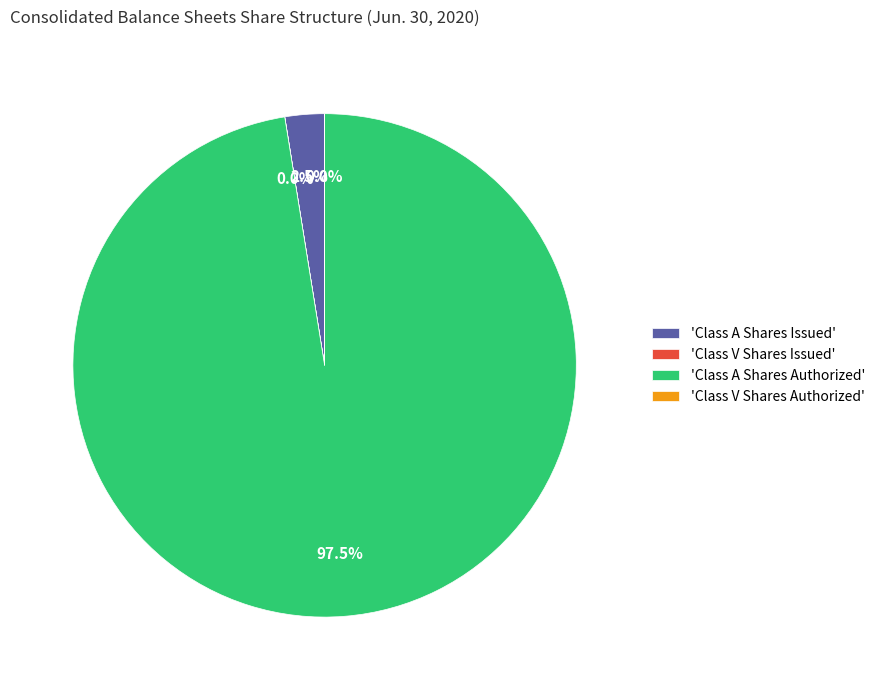

What is the largest slice in the pie chart?

'Class A Shares Authorized'